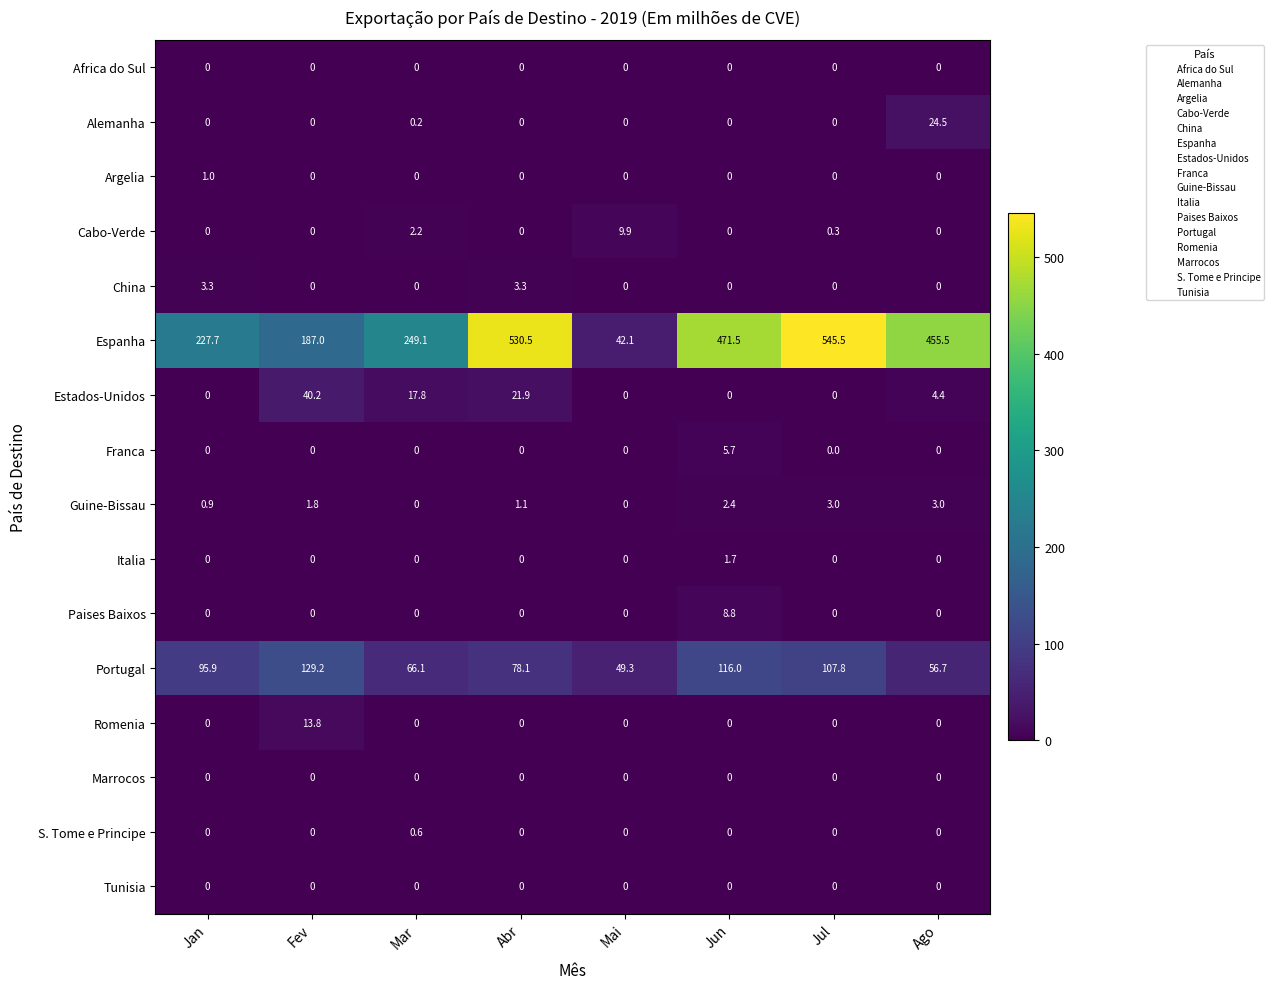

Which series has the largest total across all categories?

Espanha